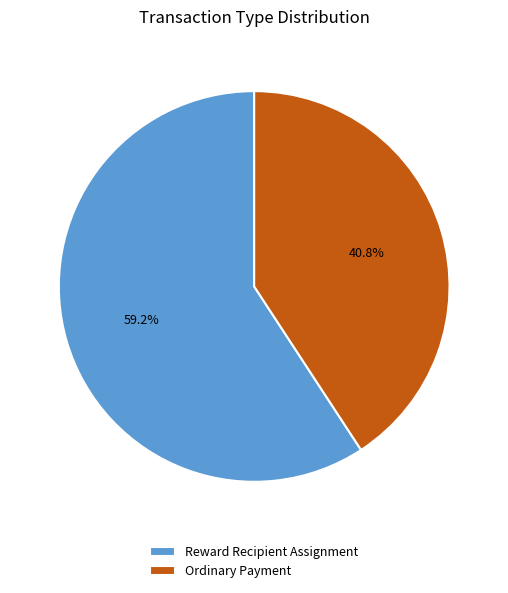

Count the number of slices in the pie.

2